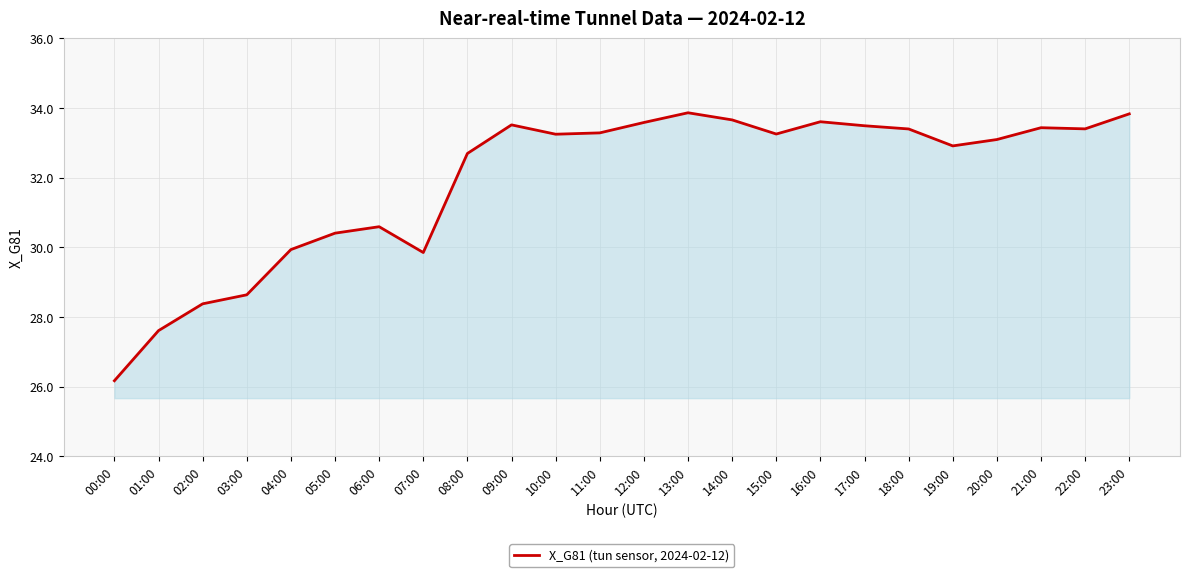

At which category does the chart reach its minimum across all series?

00:00